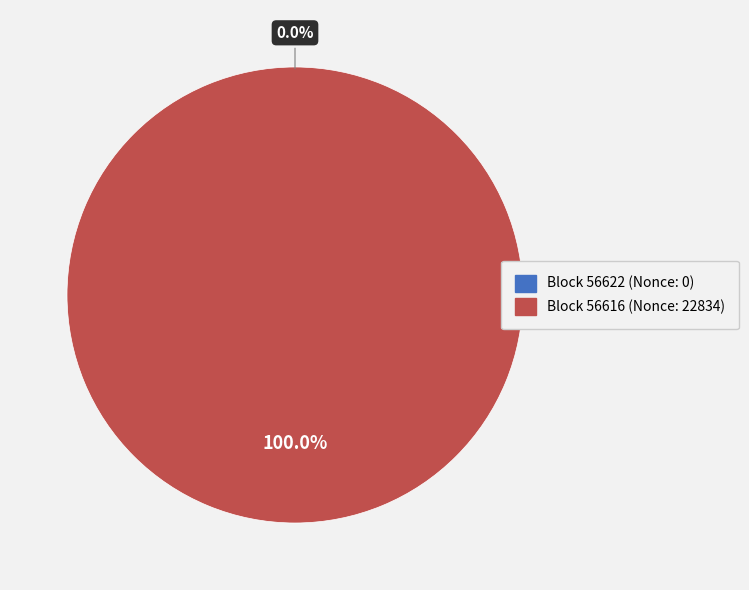

Combined, what portion of the pie is 56622 and 56616?

100.0%